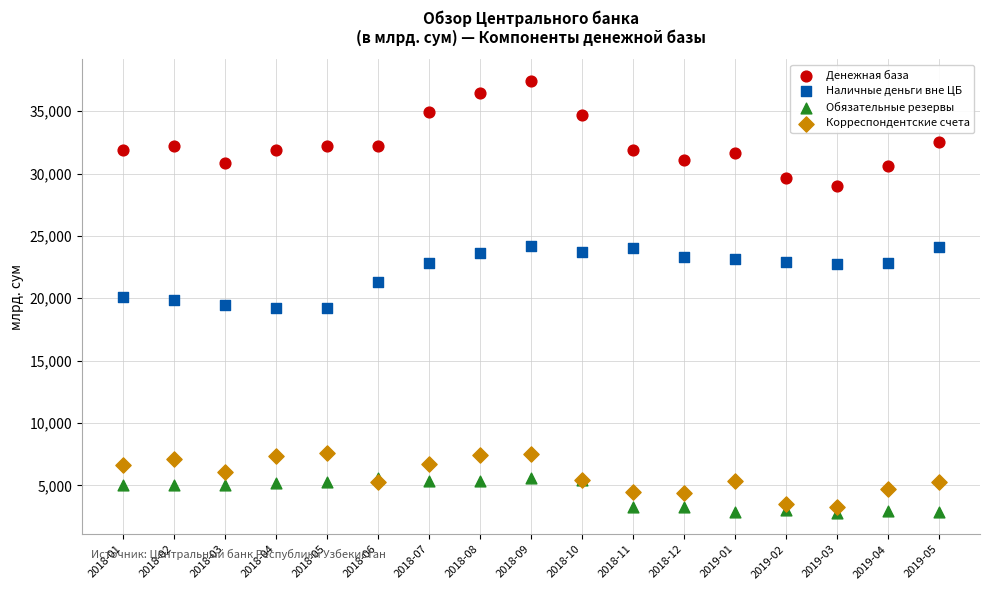

In the Наличные деньги вне ЦБ series, what Y value is closest to 21728?

21302.9